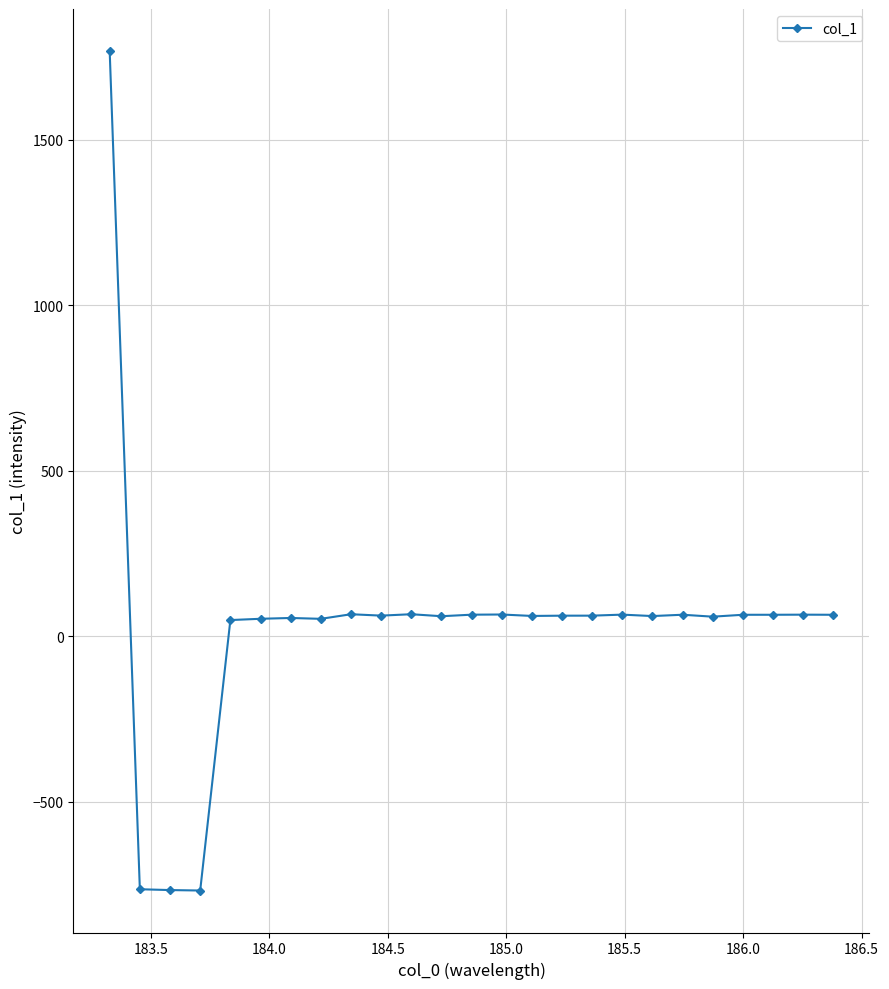

What is the greatest value displayed?

1768.1